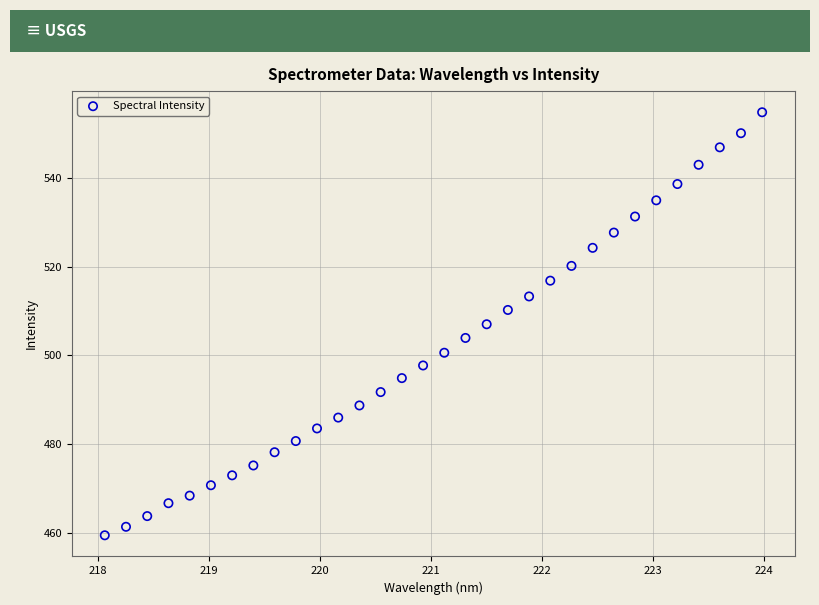

What is the range of X values (max minus min)?

5.9